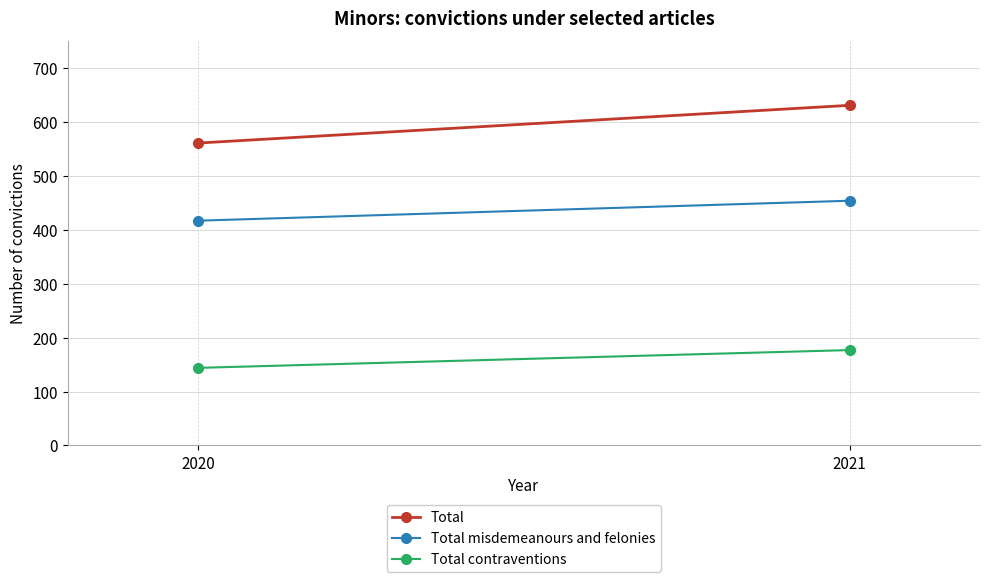

Count the Total values in the range 561 to 631.

2